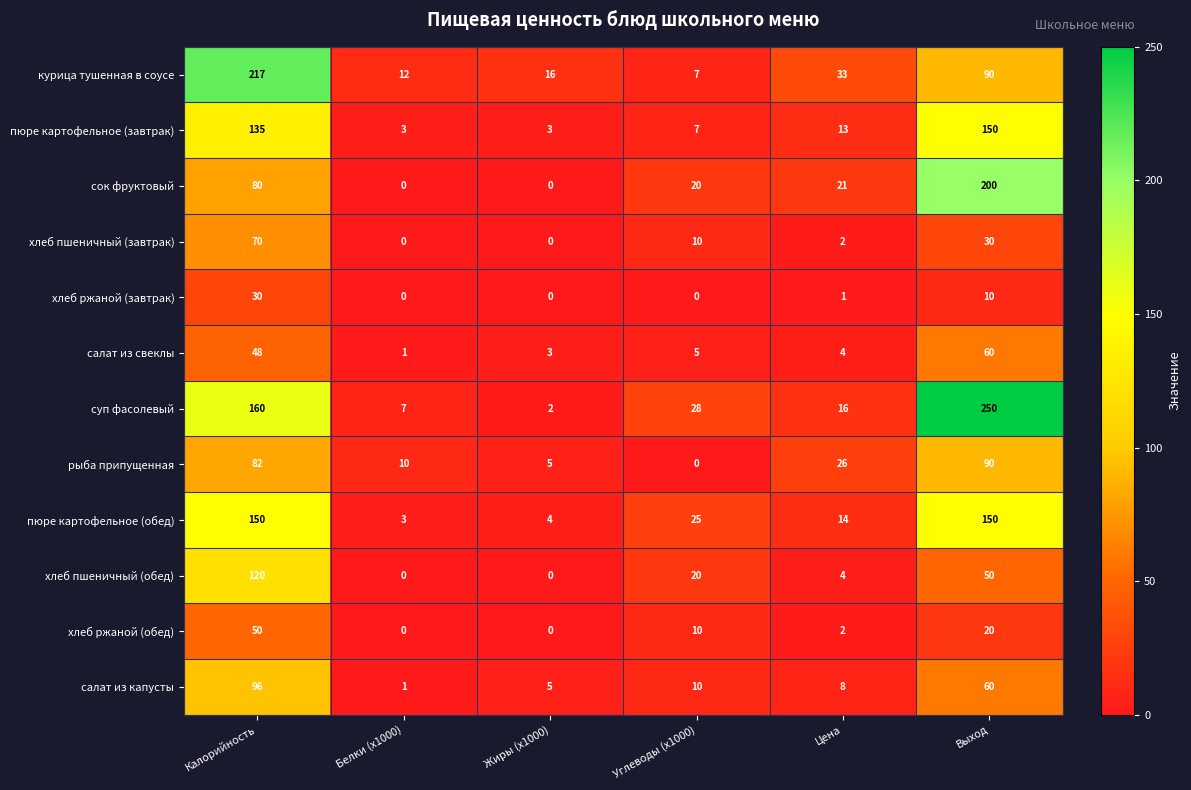

What is the approximate value of курица тушенная в соусе at Белки (x1000)?

12